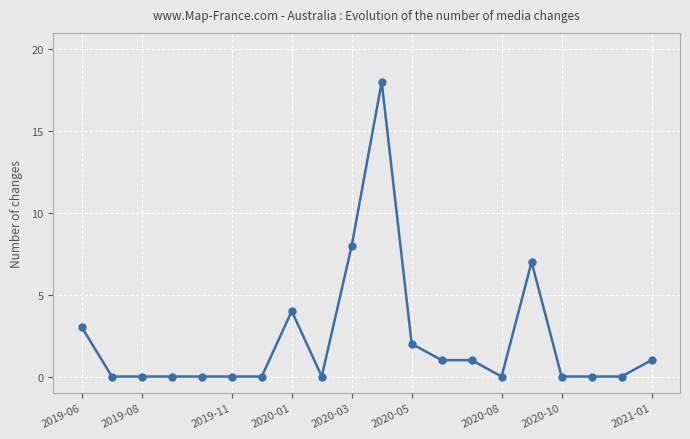

What is the greatest value displayed?

18